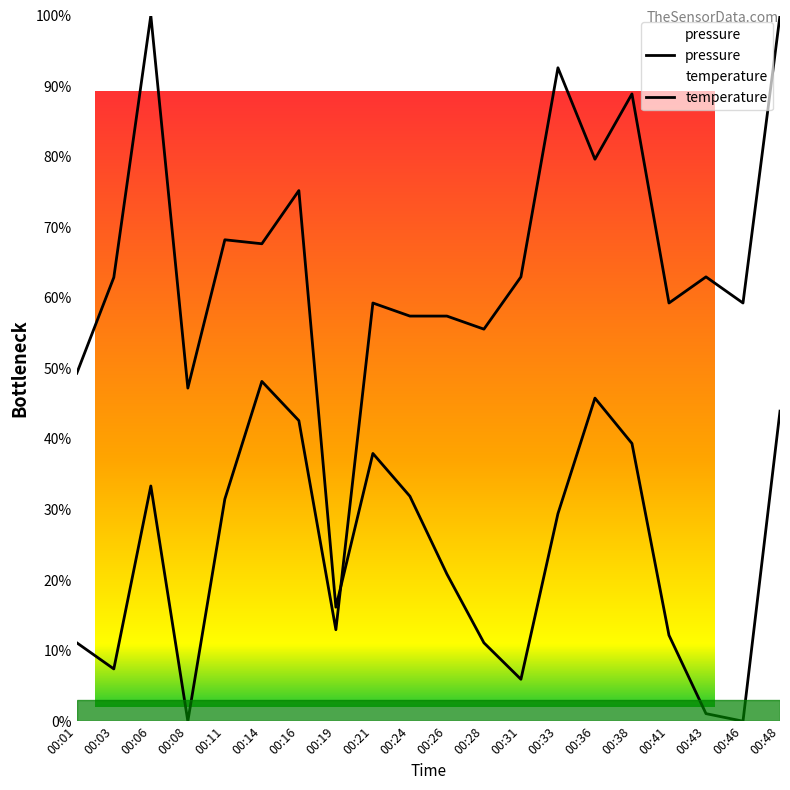

What is the value of the pressure point at the 6th from the left?

67.7